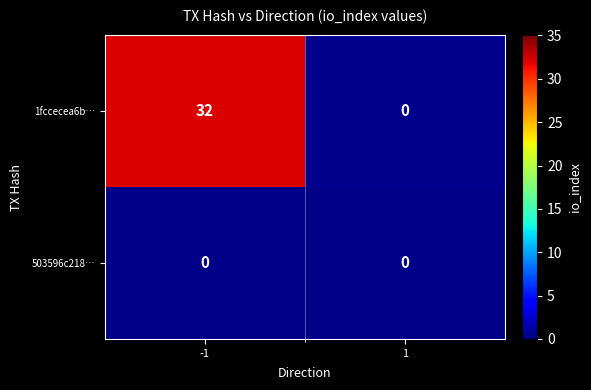

What is the sum of the 1fccecea6b… values at 1 and -1?

32